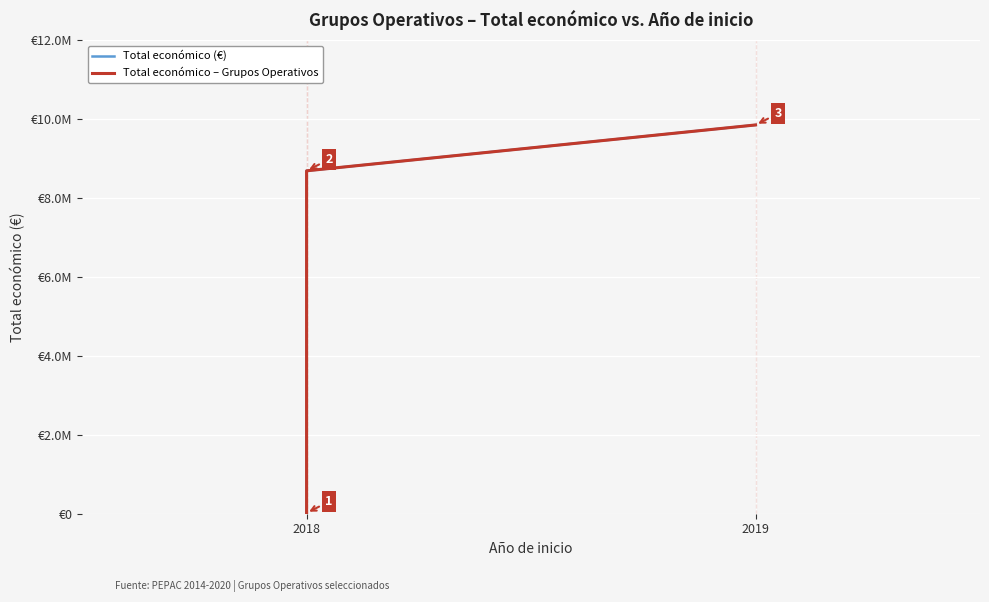

What is the label of the 3rd point from the right?

2018